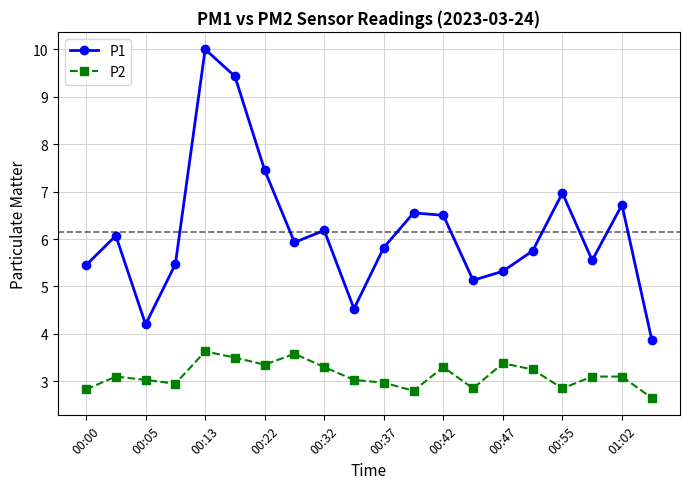

Does the chart display data point markers on the line(s)?

Yes